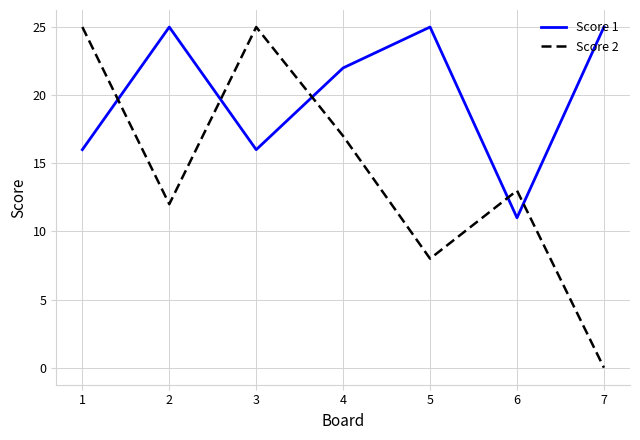

Reading right to left, extract all data points from this chart.

Score 1: 7=25	6=11	5=25	4=22	3=16	2=25	1=16
Score 2: 7=0	6=13	5=8	4=17	3=25	2=12	1=25